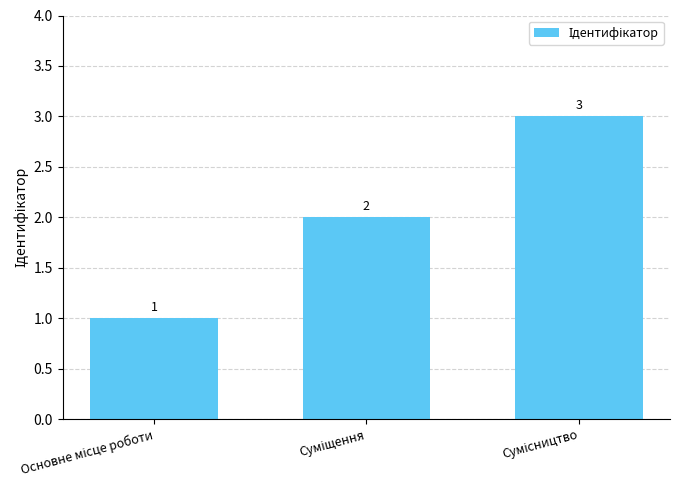

What is the value of the 1st bar from the left?

1